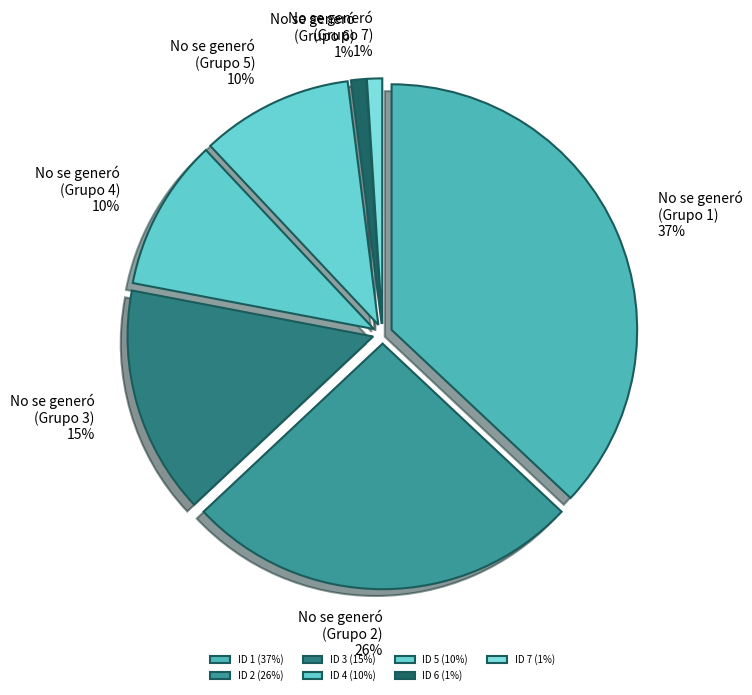

To the nearest percent, what portion does ID 2 represent?

26%